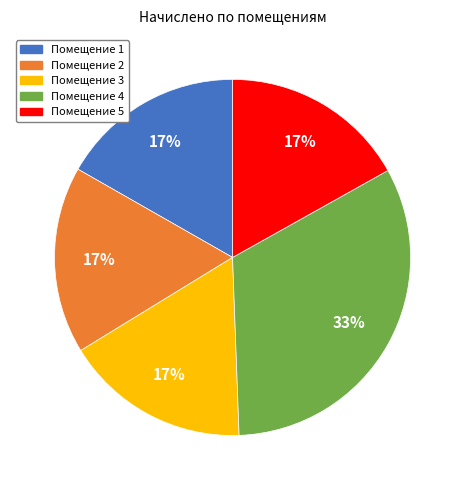

To the nearest percent, what is the average slice percentage?

20%